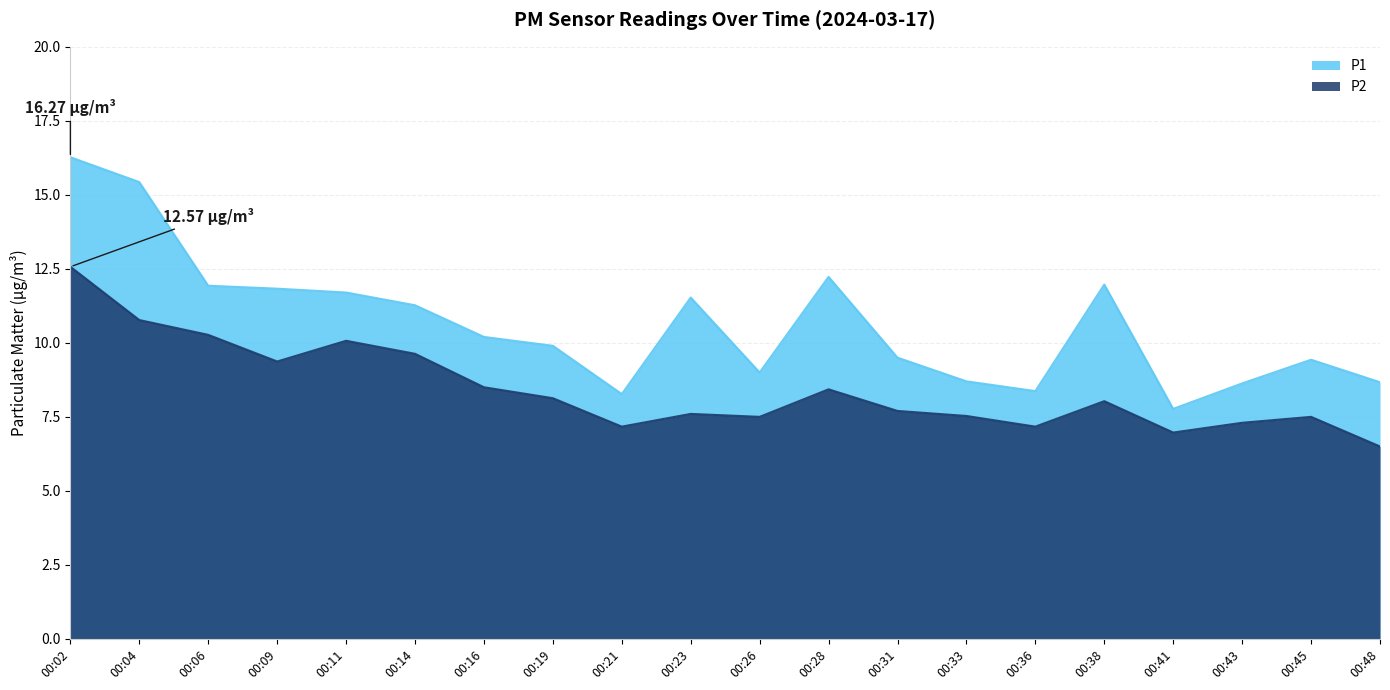

True or false: P1 and P2 intersect in this chart.

False